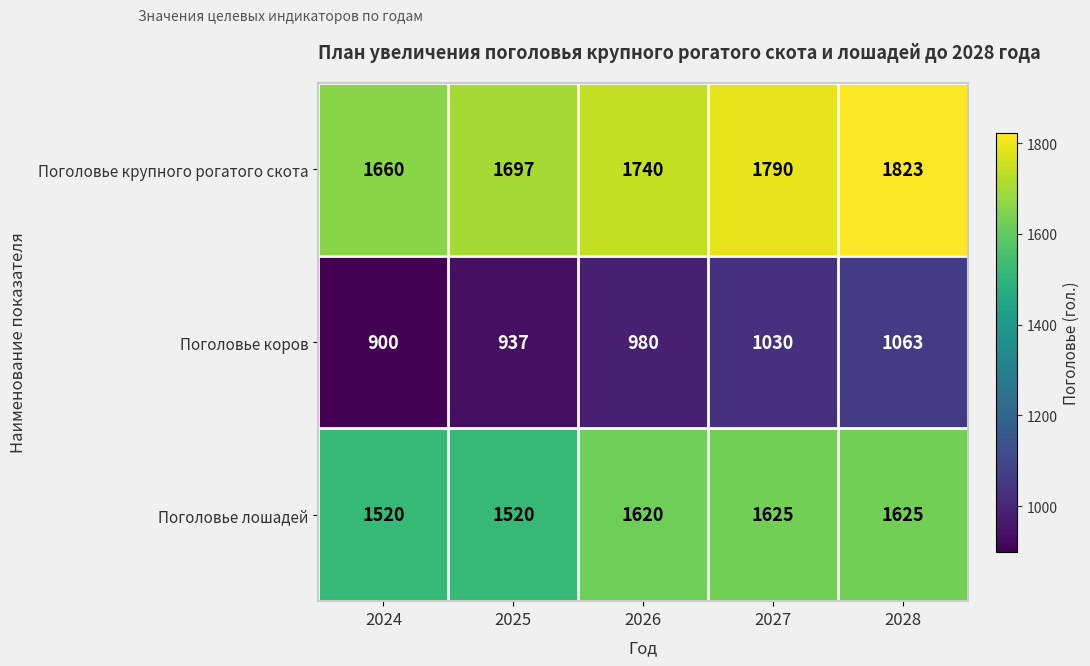

What is the sum of all Поголовье лошадей values?

7910